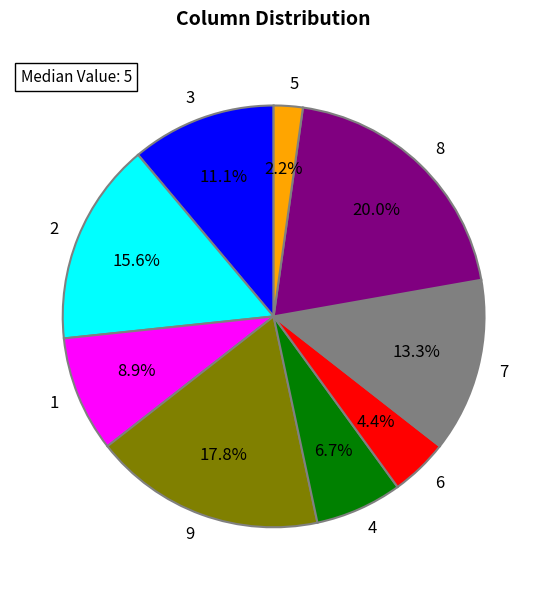

What is the smallest slice in the pie chart?

5